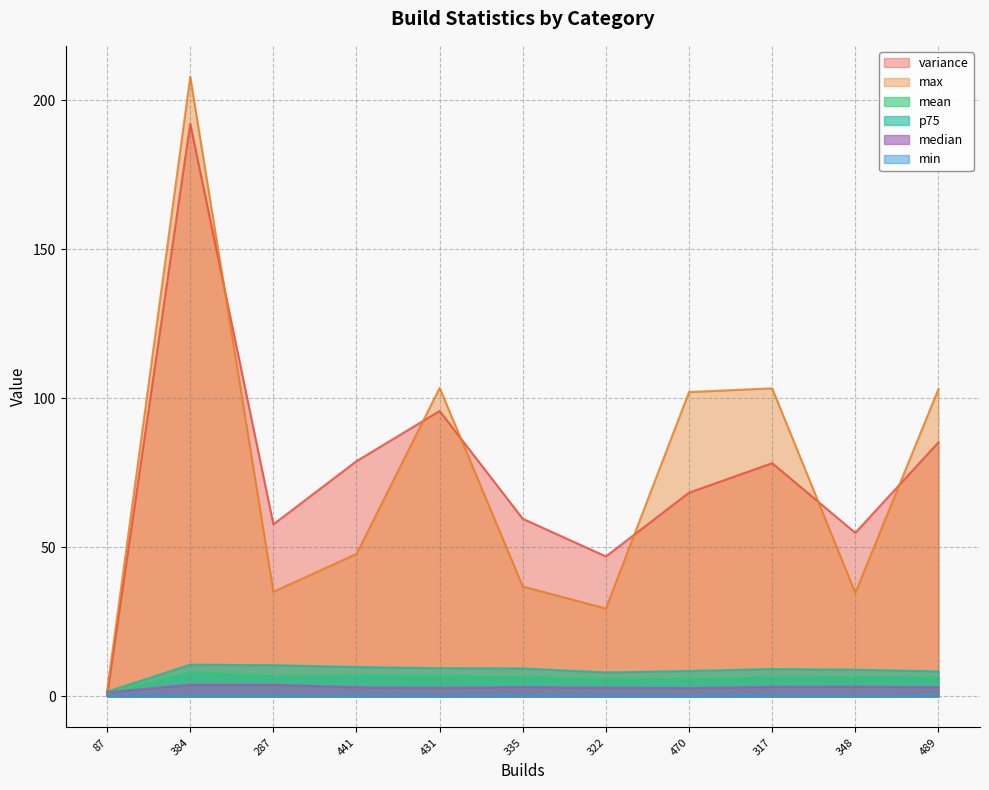

What is the label of the 2nd point from the right?

348